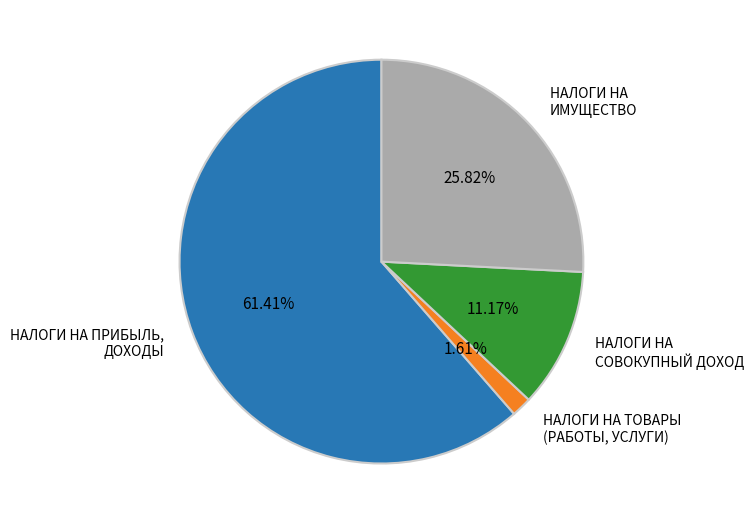

What is the ratio of the value at НАЛОГИ НА ПРИБЫЛЬ, ДОХОДЫ to the value at НАЛОГИ НА СОВОКУПНЫЙ ДОХОД?

5.5